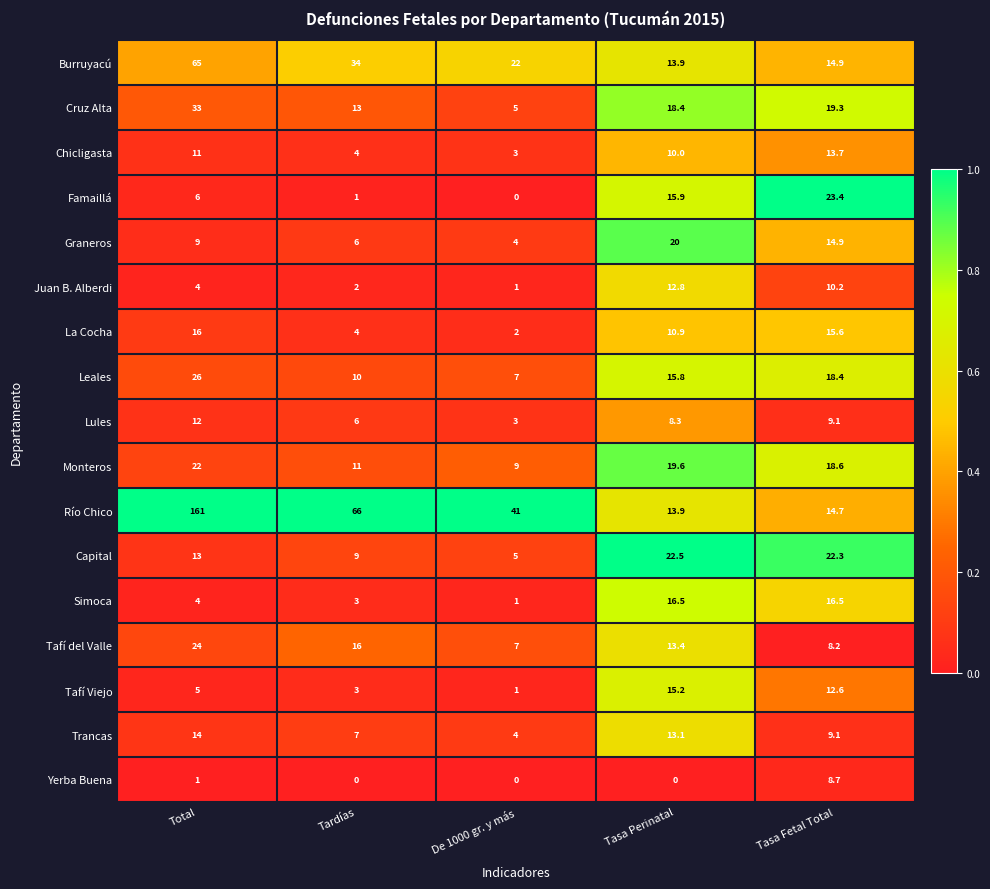

Between Tasa Perinatal and Tasa Fetal Total, which series saw the biggest shift?

Yerba Buena